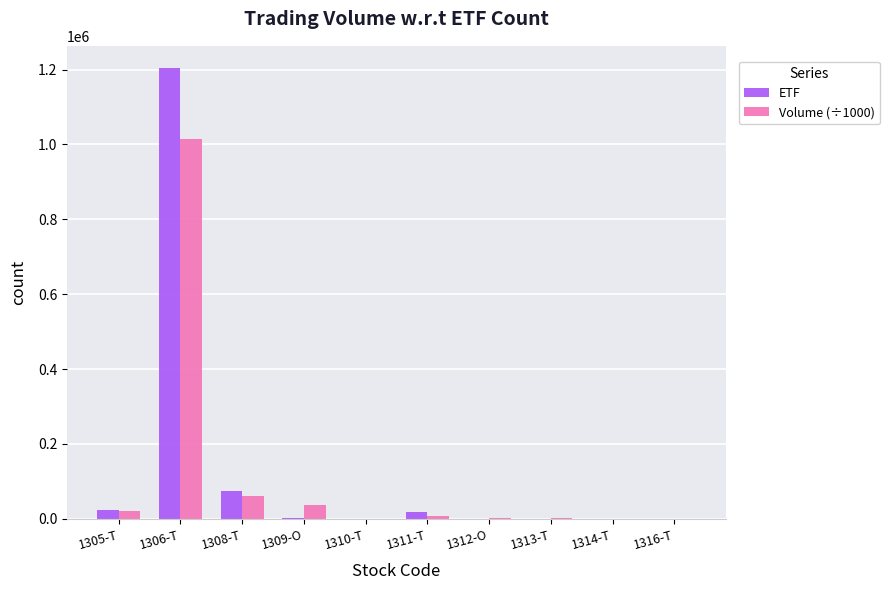

What is the total value across all series at 1305-T?

43930.4